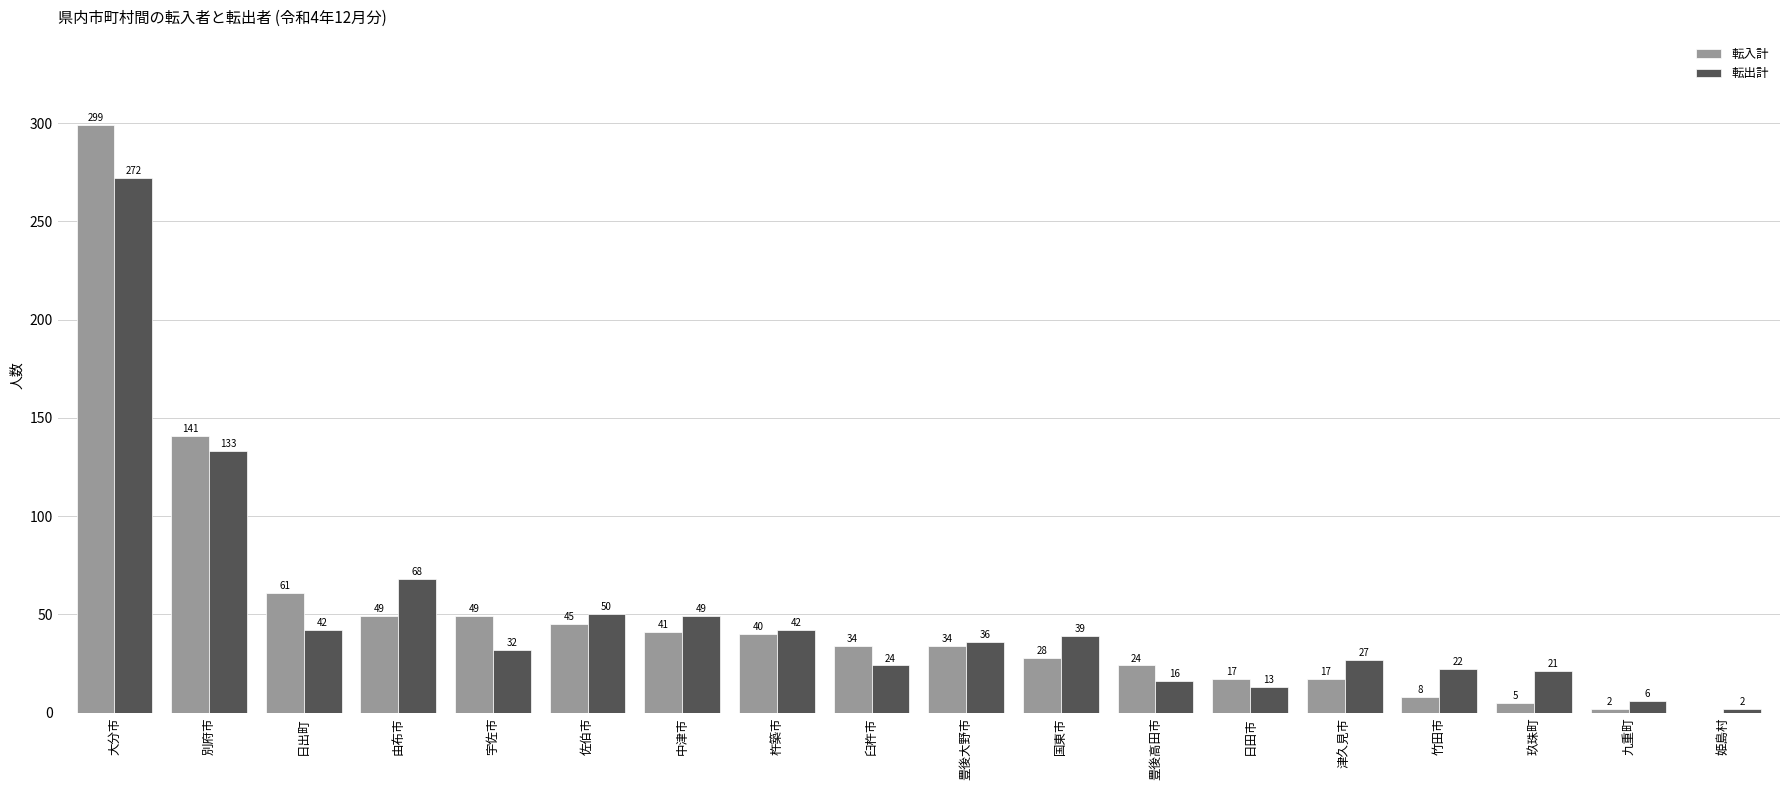

What is the highest value of the 転出計 series?

272